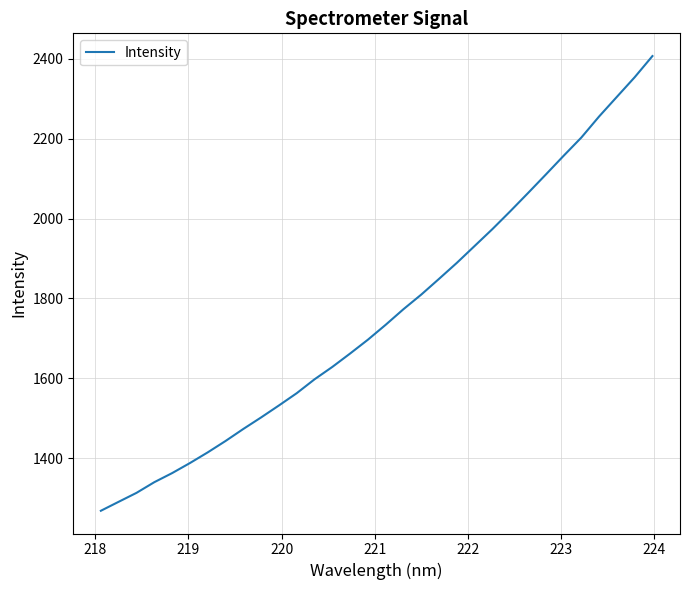

What is the difference between the maximum and minimum values?

1137.8